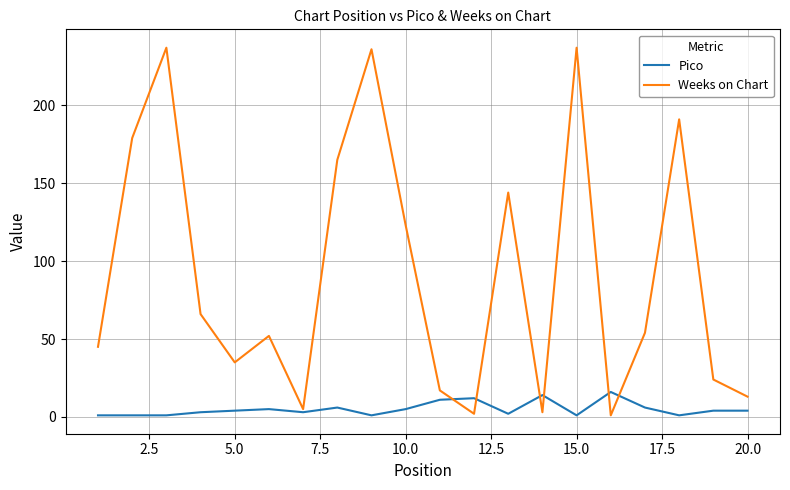

What is the greatest value displayed?

237